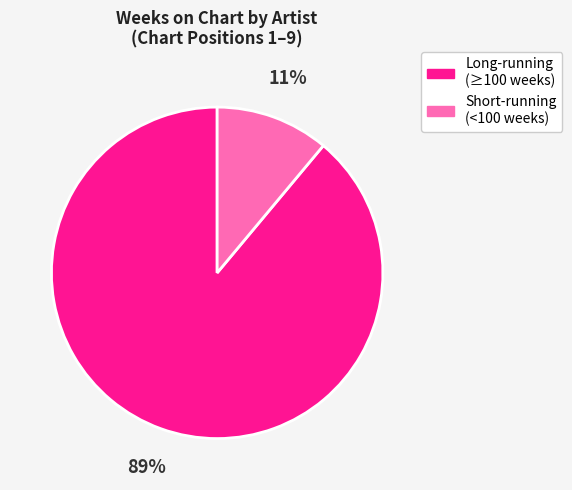

To the nearest percent, what is the average slice percentage?

50%